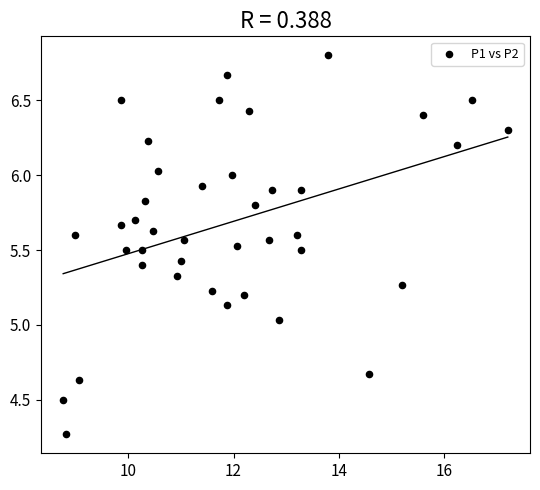

What is the range of Y values (max minus min)?

2.5